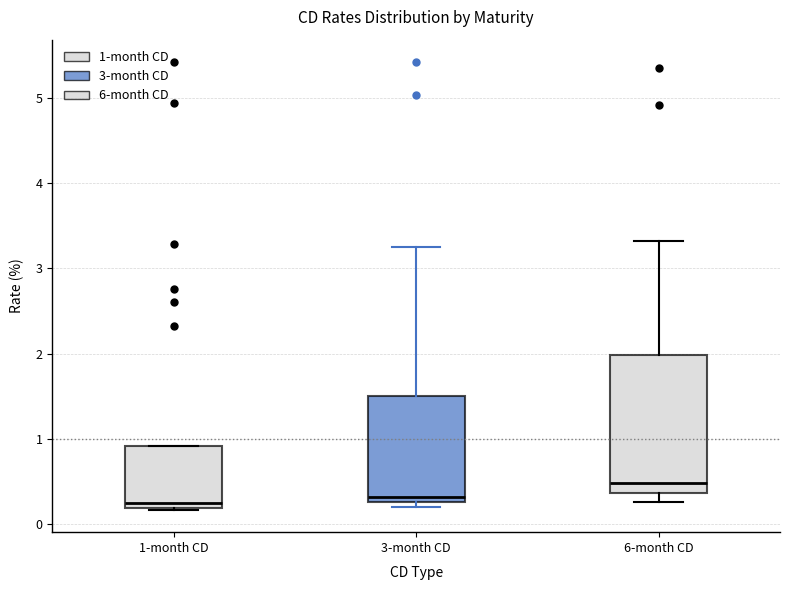

Where is the lower edge of the box for 1-month CD on the y-axis? The values are not printed on the chart, so give them approximately, as read against the axis.

0.2